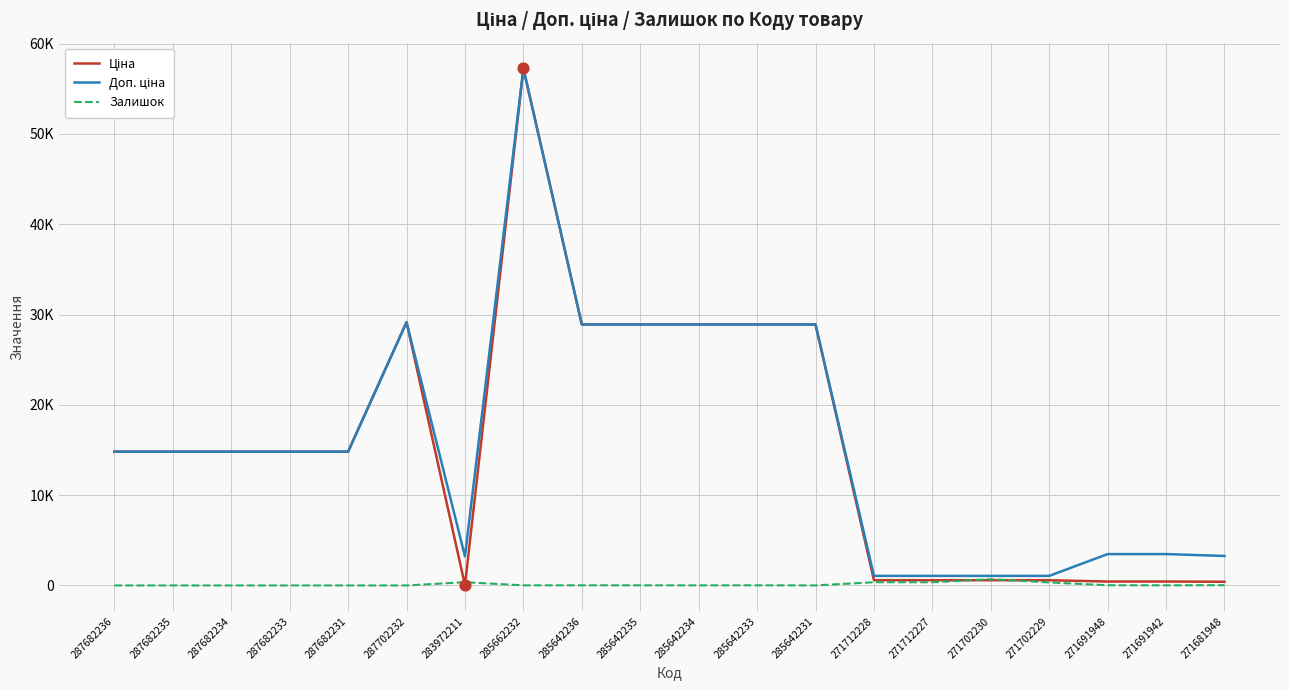

Which series has the largest total across all categories?

Доп. ціна